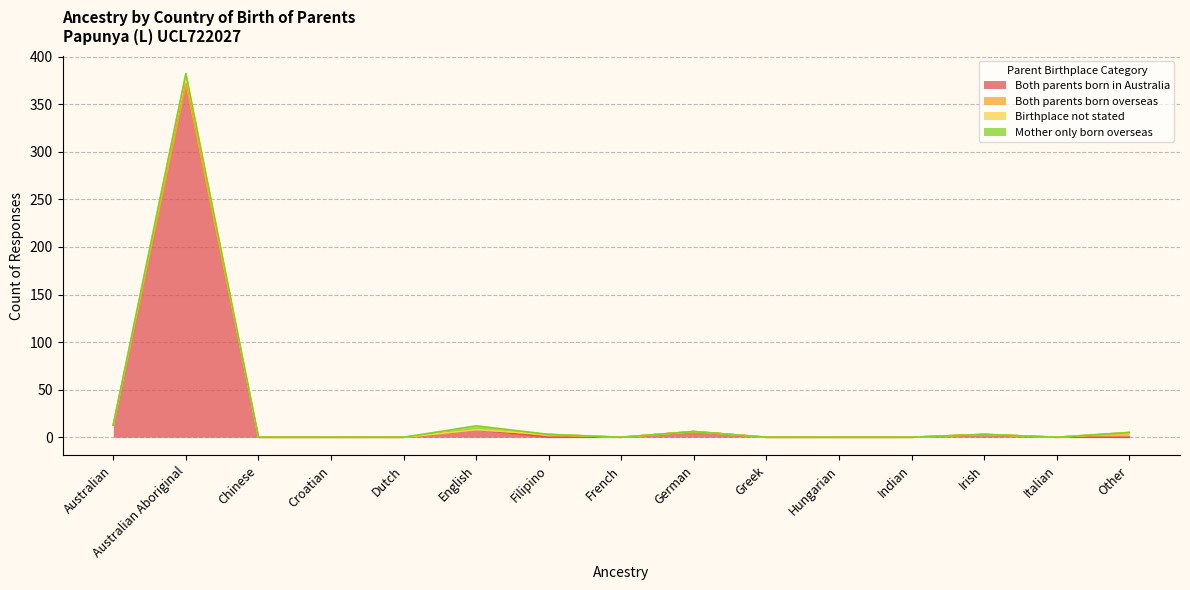

Where is the first local minimum for Birthplace not stated?

French